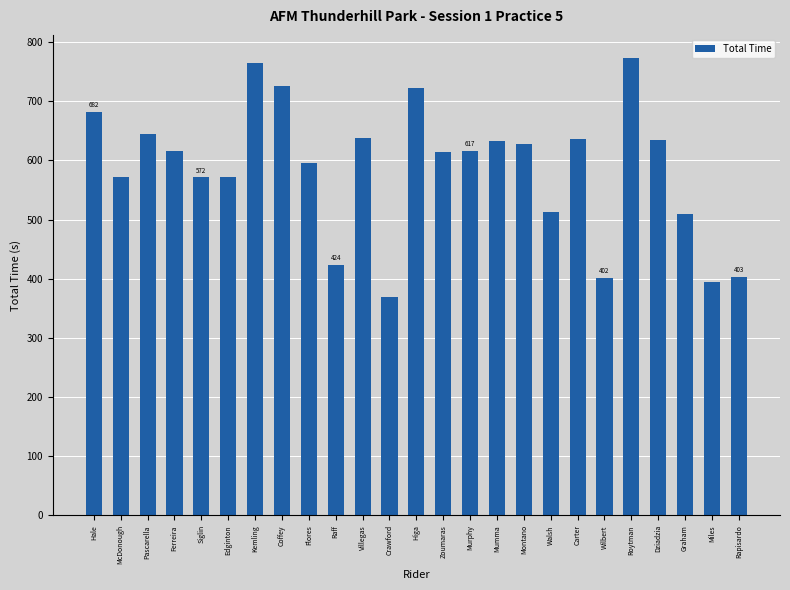

Where does the data first go above 615?

Hale